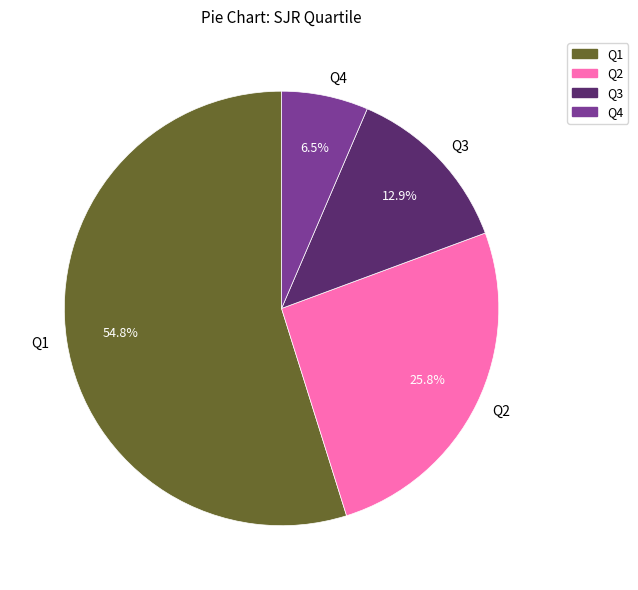

Which has a higher value, Q2 or Q3?

Q2